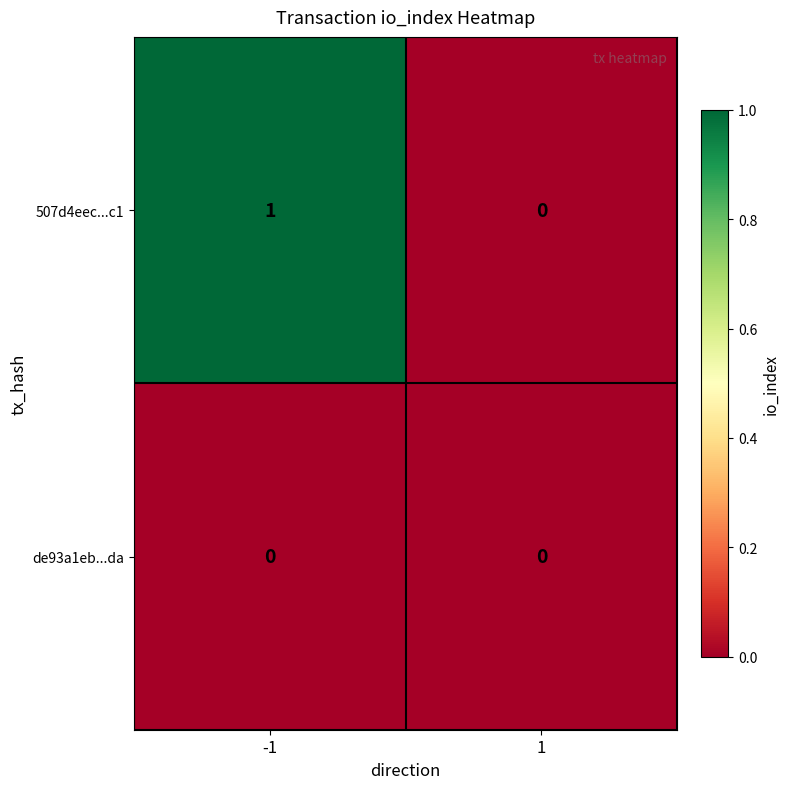

Is it true that 507d4eec...c1 equals 2 at -1?

False